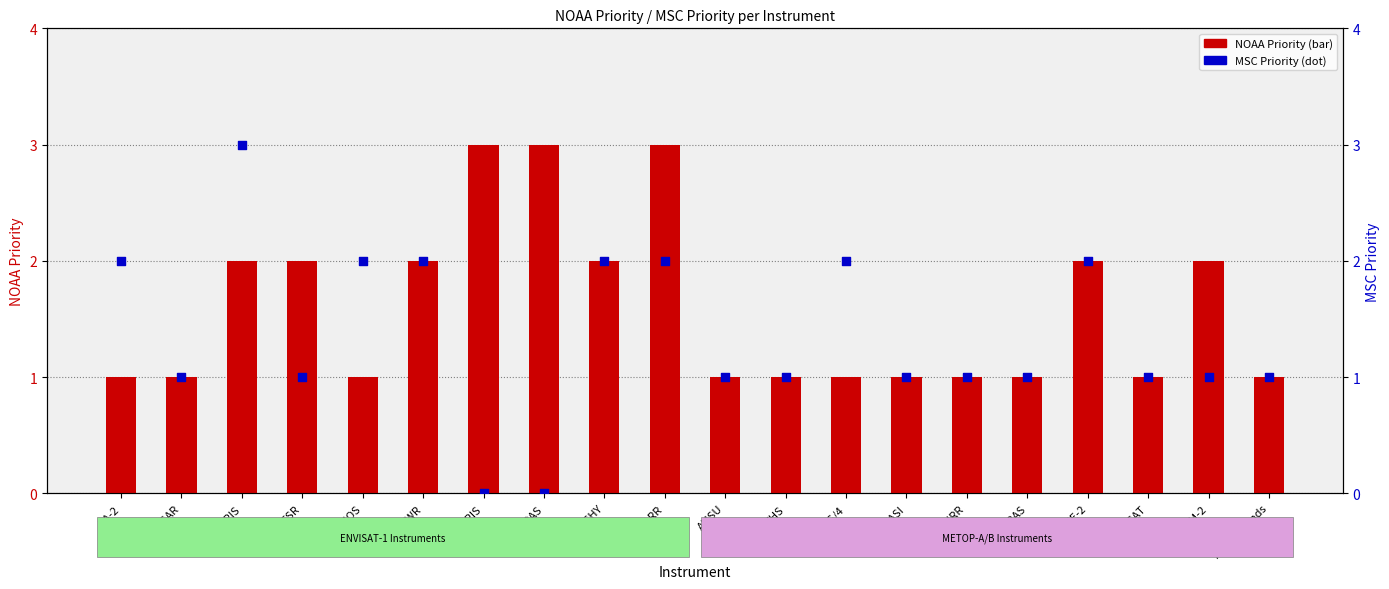

Which series has the largest Y range (max minus min)?

MSC Priority